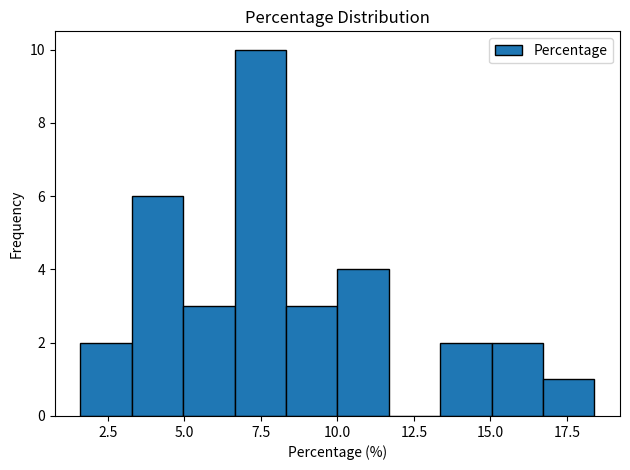

Read against the x-axis, roughly where is the centre of the tallest bar?

7.5